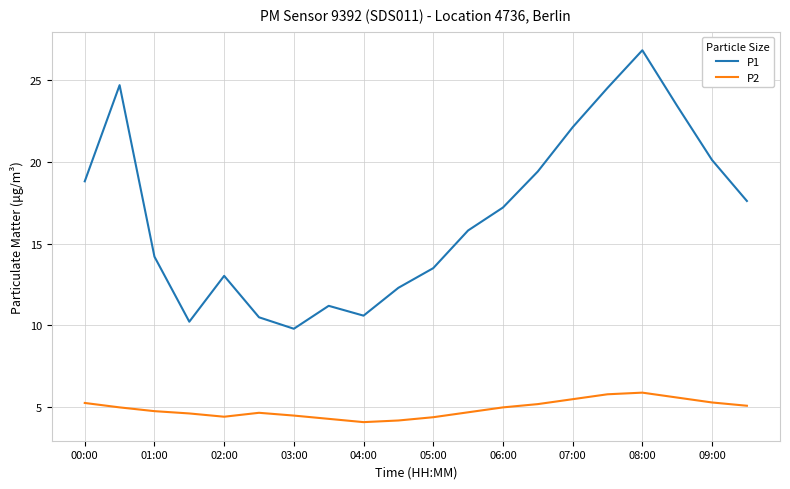

What is the minimum value for P2?

4.1